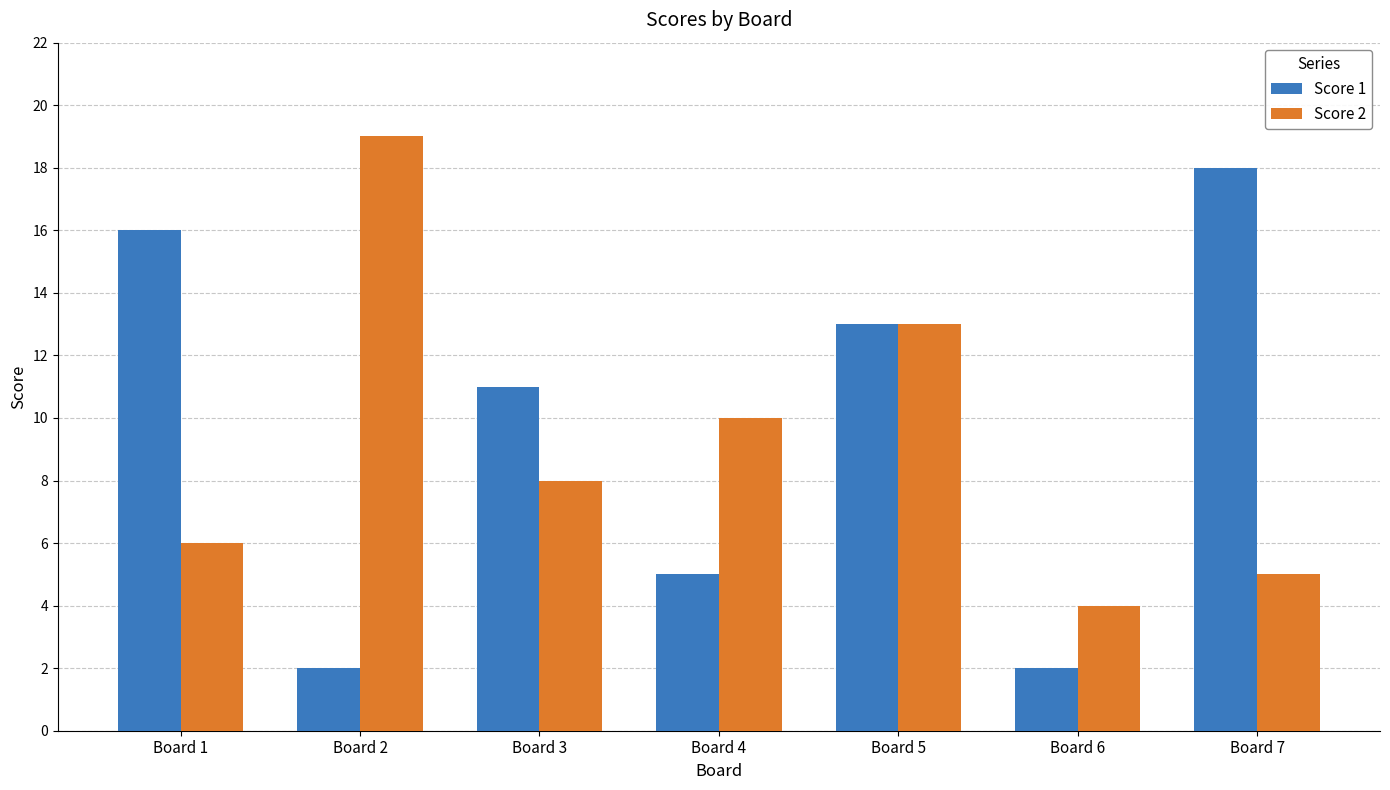

At which category is the sum across all series the highest?

Board 5